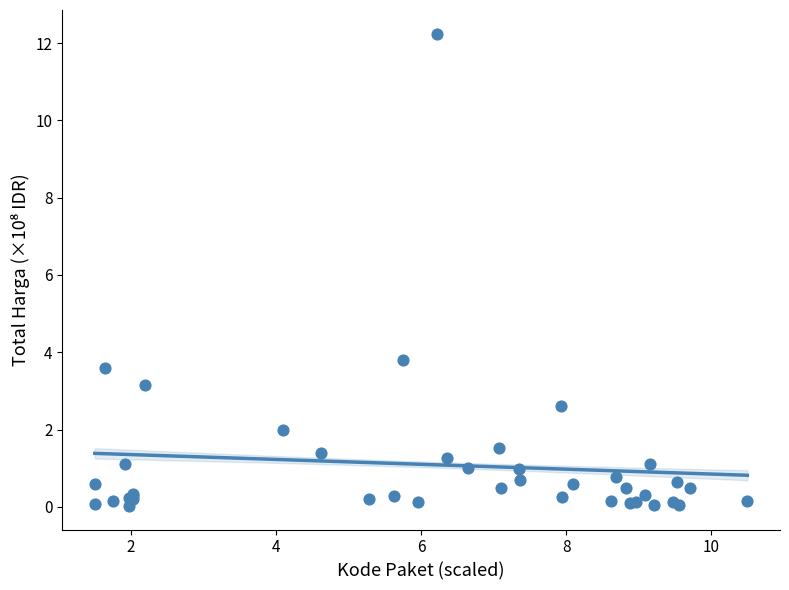

What Y value in the scatter plot is closest to 6?

3.8